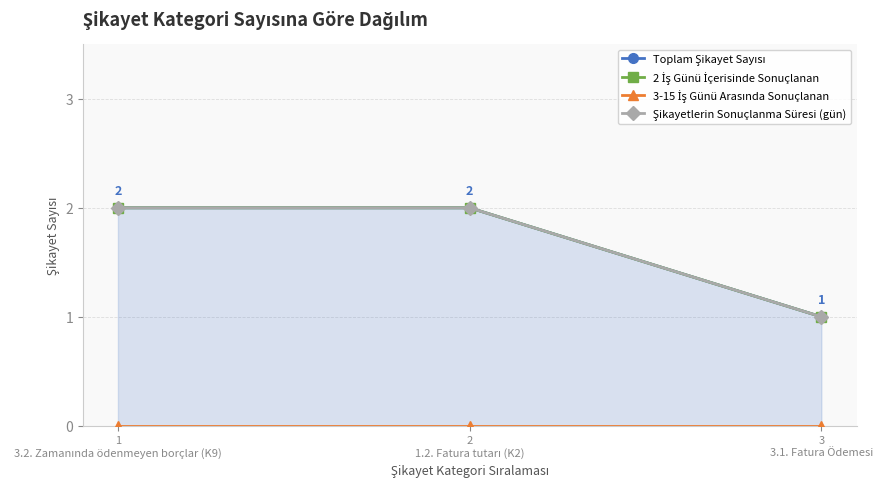

Does the chart have visible grid lines?

Yes